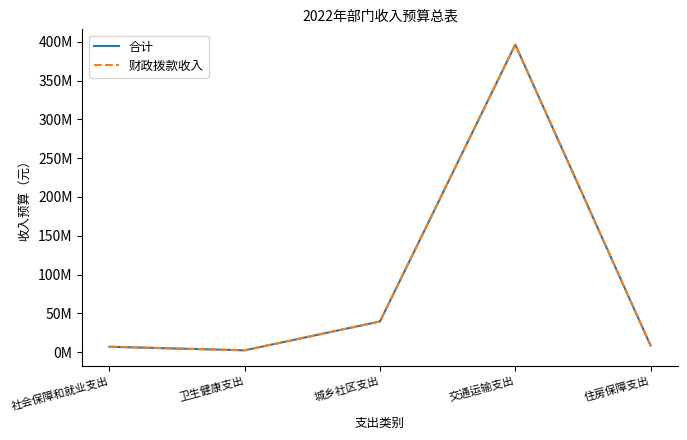

What position from the left is 卫生健康支出?

2